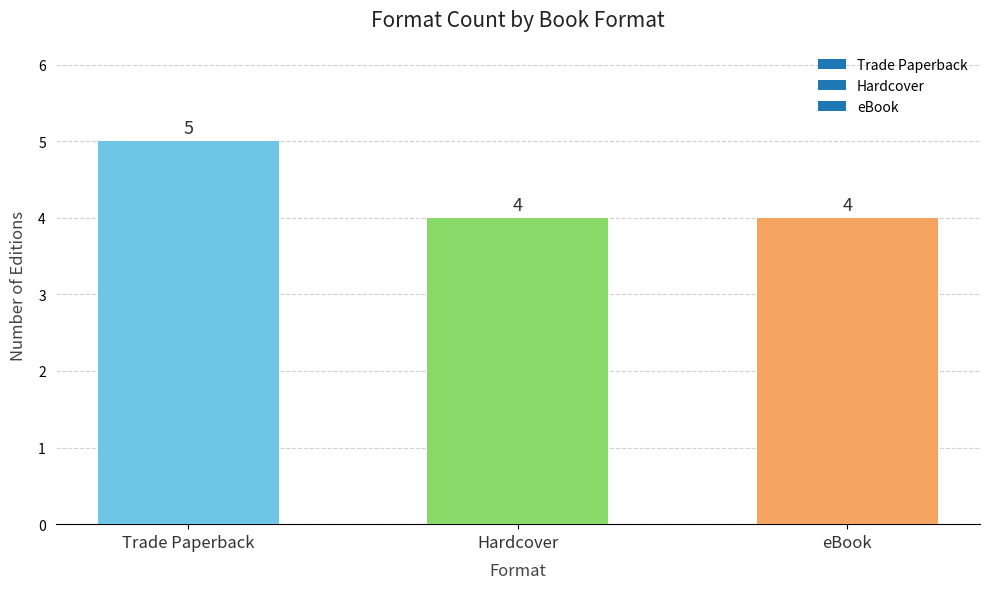

What is the sum of all values?

13